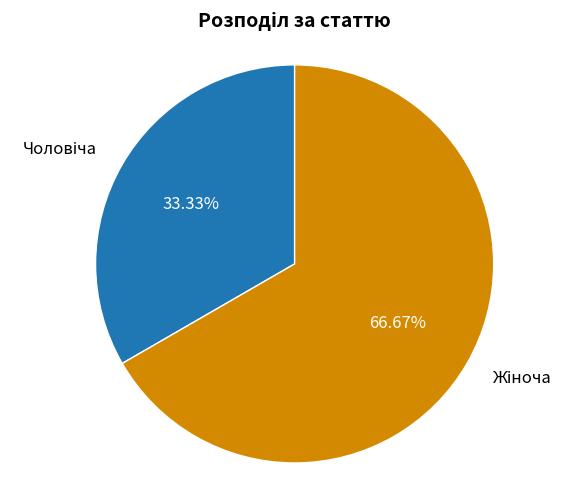

How many slices are in this pie chart?

2